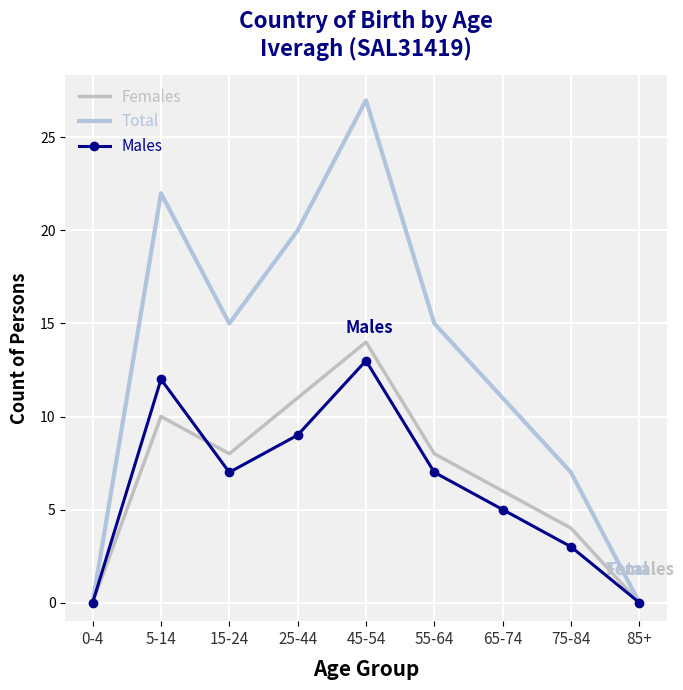

Reading left to right, transcribe all the data shown in this chart.

Females: 0-4=0	5-14=10	15-24=8	25-44=11	45-54=14	55-64=8	65-74=6	75-84=4	85+=0
Total: 0-4=0	5-14=22	15-24=15	25-44=20	45-54=27	55-64=15	65-74=11	75-84=7	85+=0
Males: 0-4=0	5-14=12	15-24=7	25-44=9	45-54=13	55-64=7	65-74=5	75-84=3	85+=0